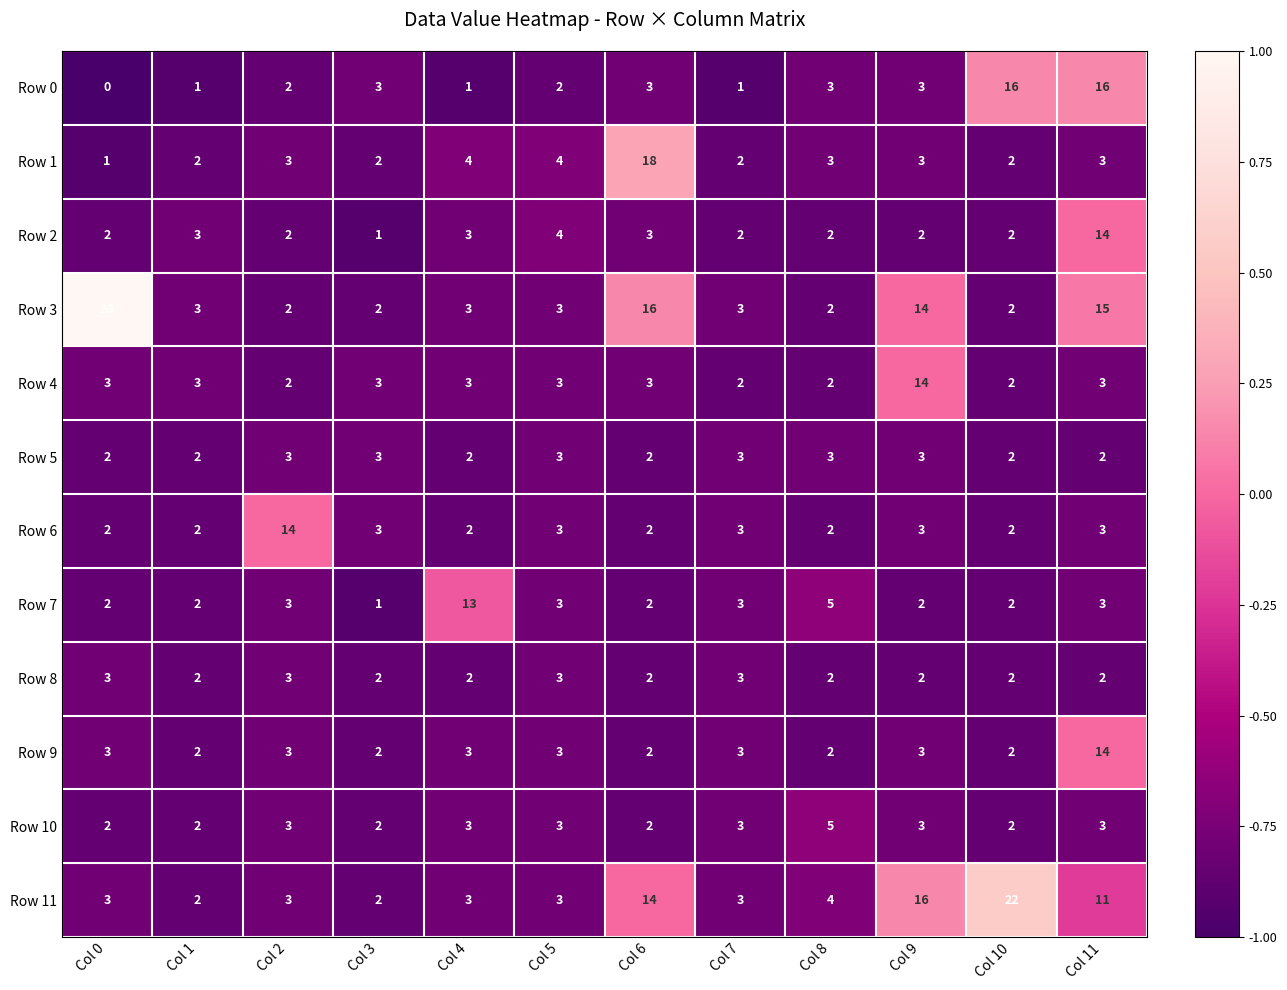

Which series has the largest range (max minus min)?

Row 3